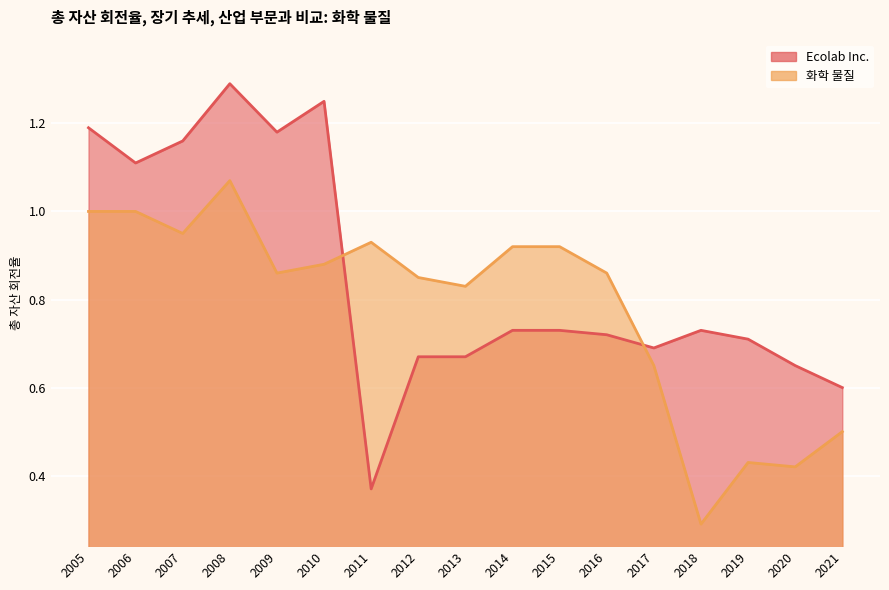

How many intersections are there between Ecolab Inc. and 화학 물질?

2